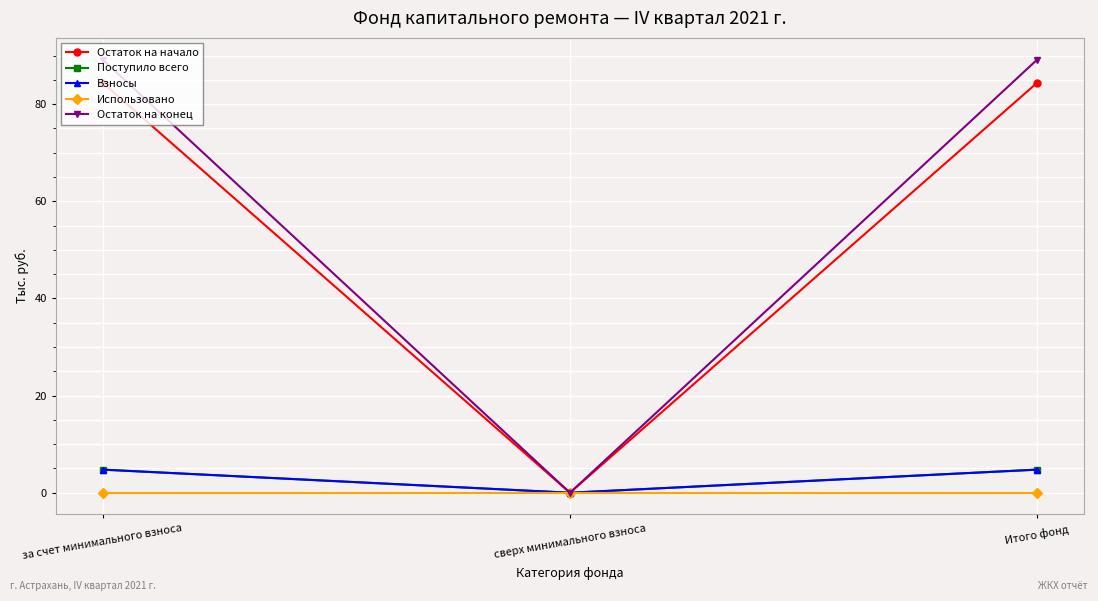

Is the value of Остаток на начало at Итого фонд greater than the value of Взносы at Итого фонд?

Yes